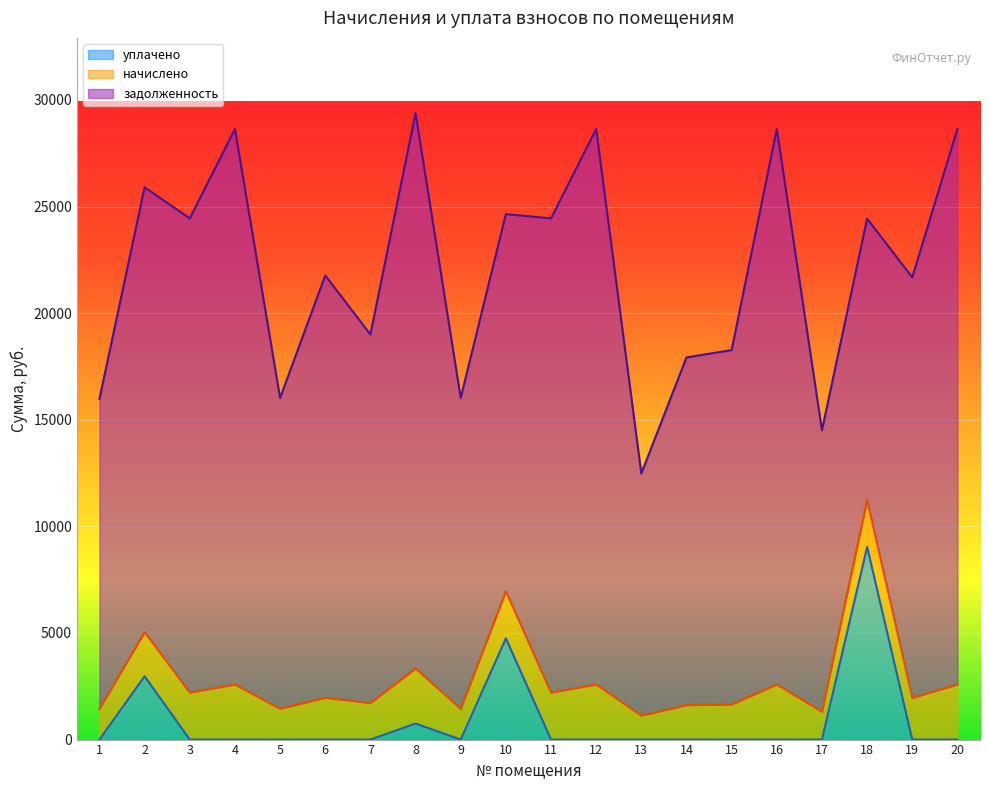

At which category is the sum across all series the highest?

18